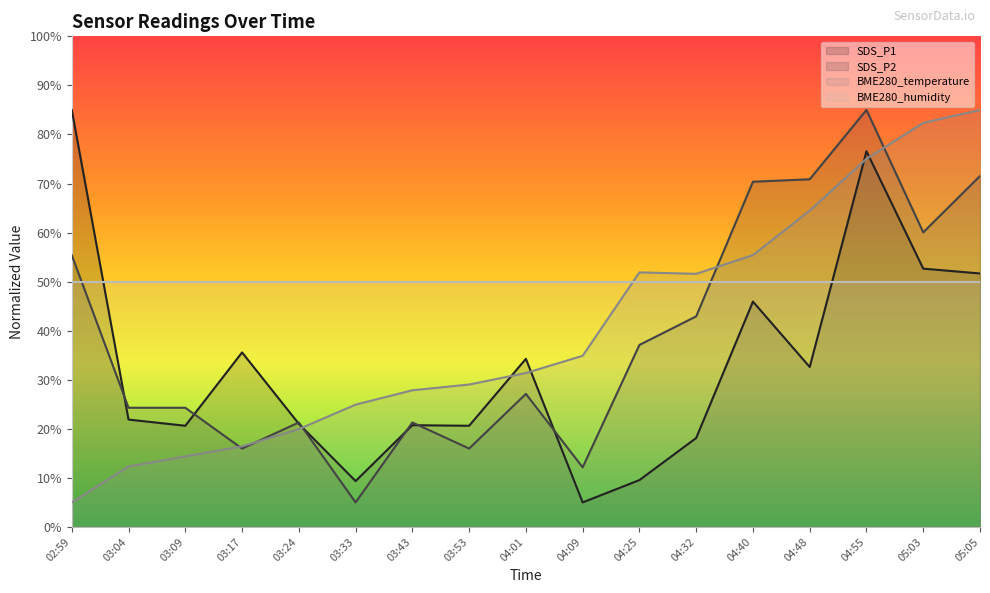

Where is the first local maximum for SDS_P1?

03:17